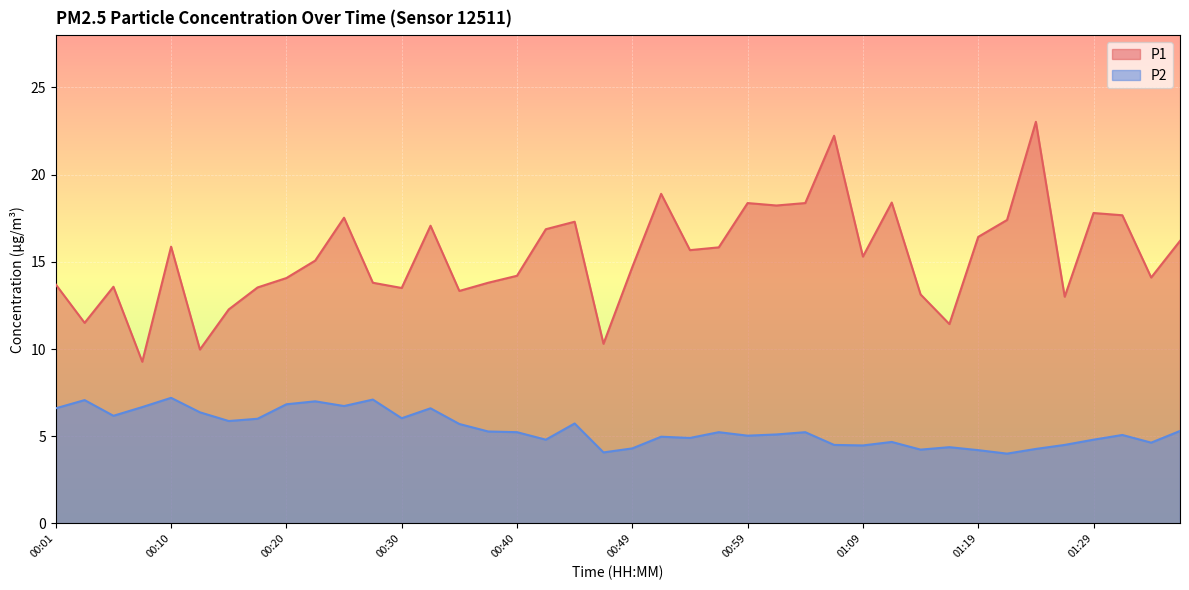

How many data points in P1 are above 15?

21